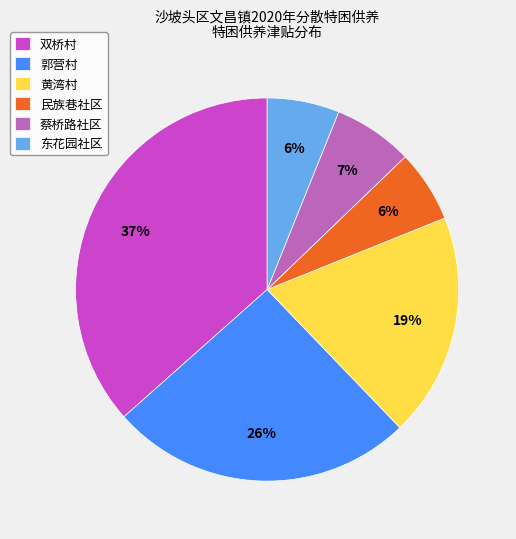

Is there any slice that represents more than half of the pie?

No